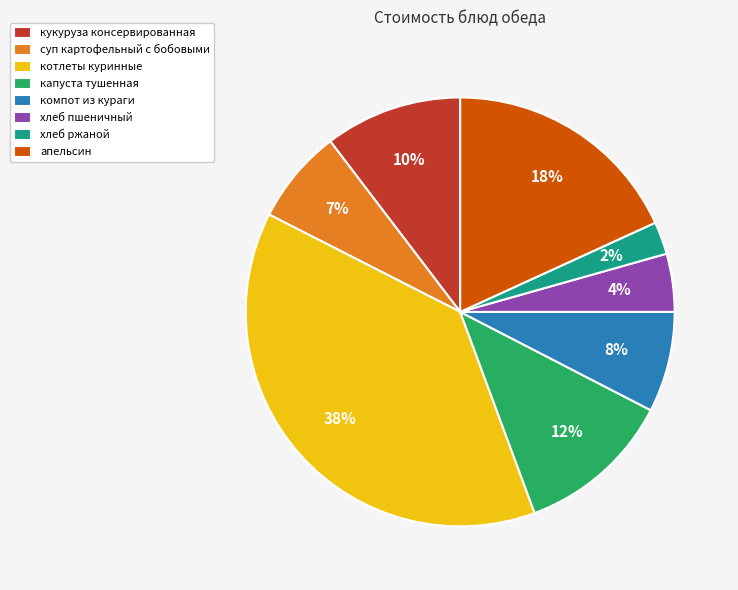

How many segments does this pie chart have?

8